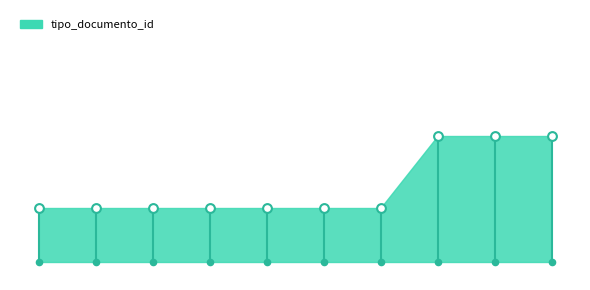

What is the change in value from 2020-04-04 17:00:13 to 2020-04-04 17:00:49?

+4